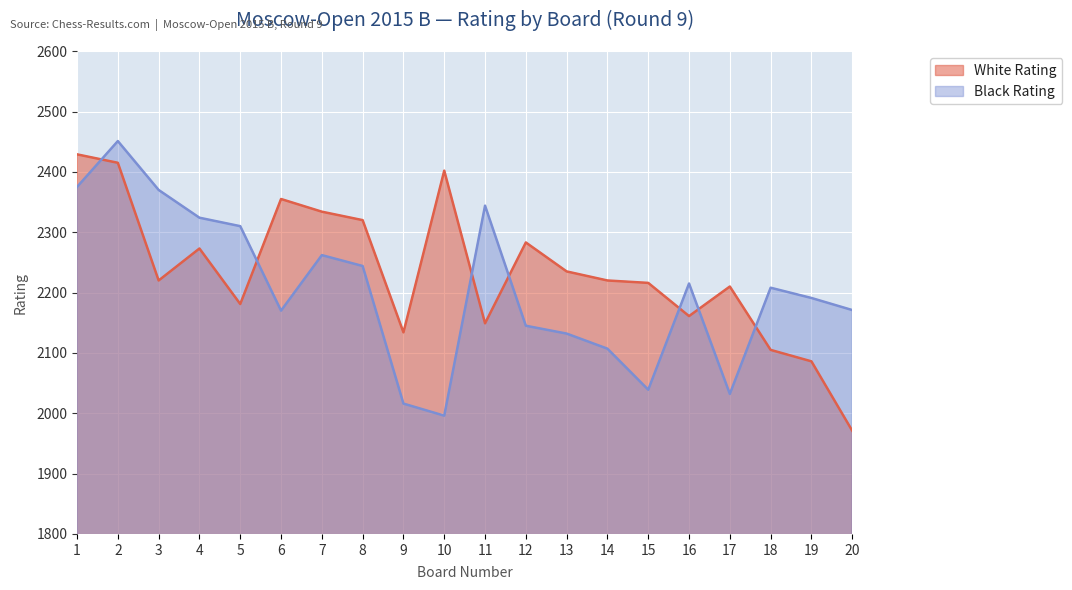

How many times do White Rating and Black Rating cross each other?

7